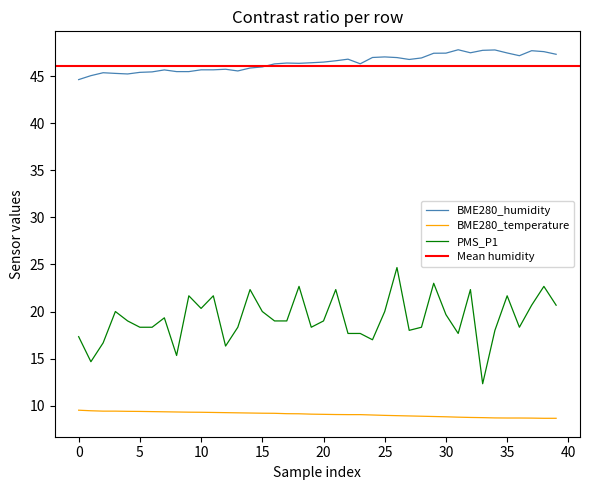

What is the difference between the maximum and minimum values in the BME280_temperature series?

0.9